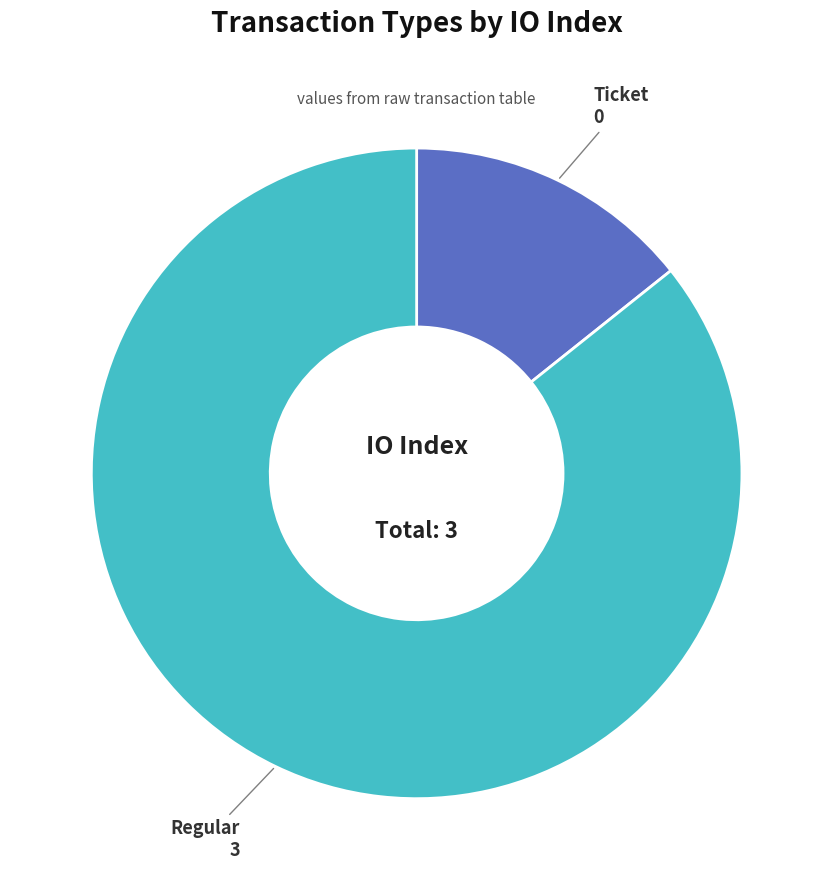

Do Regular and Ticket together represent more than half of the pie?

Yes